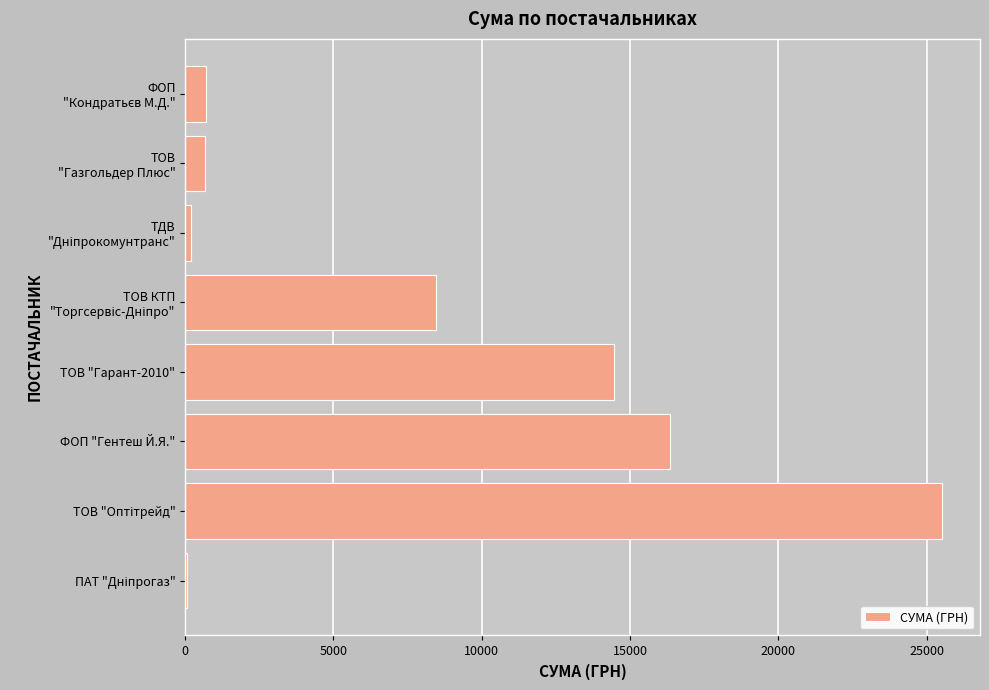

Does the chart contain stacked bars?

No